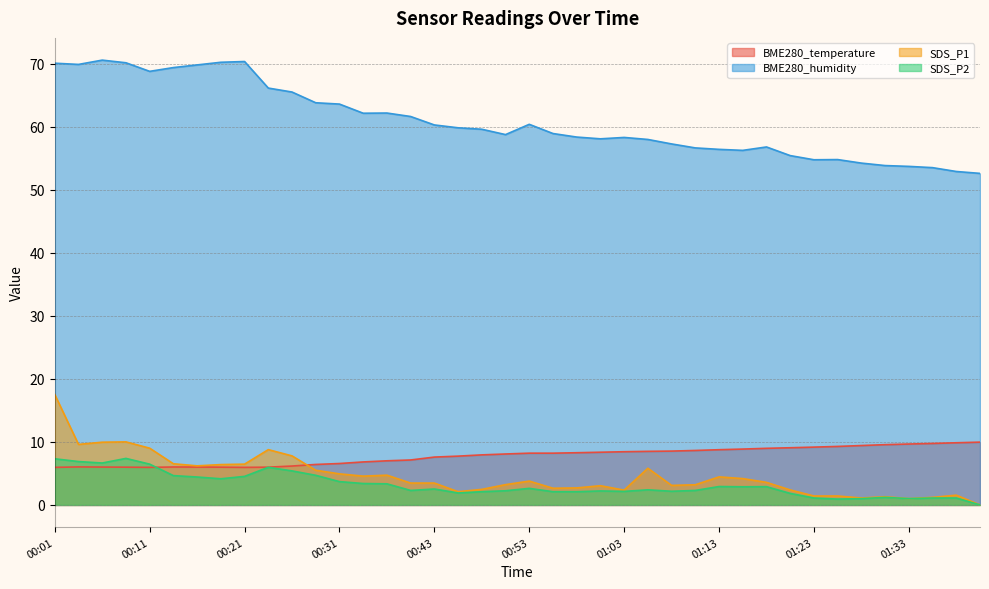

What is the spread (max minus min) of values at 00:38?

59.3